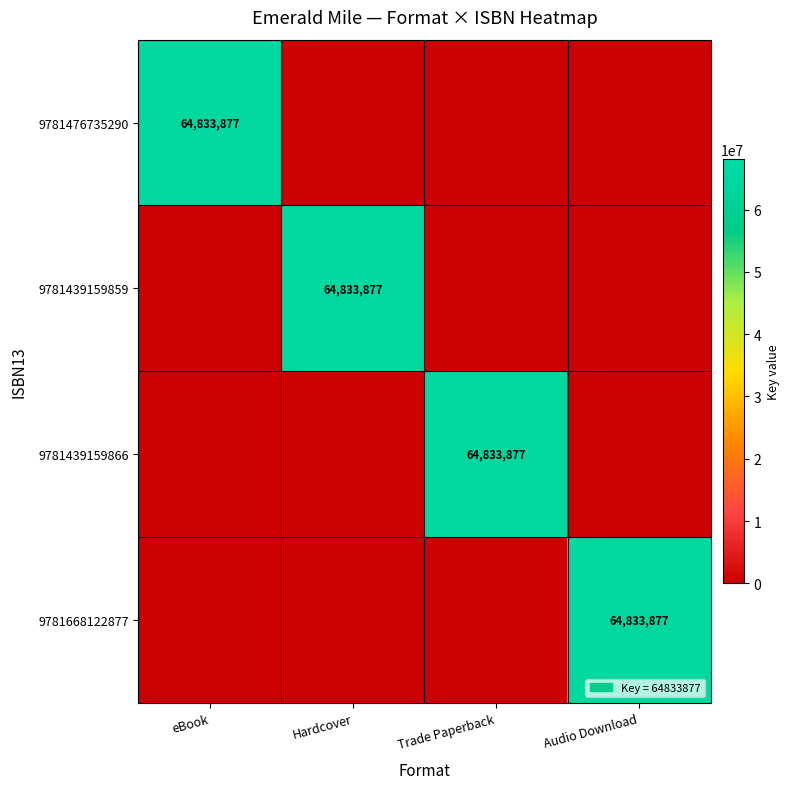

True or false: 9781476735290 has a value of 87408532 at eBook.

False